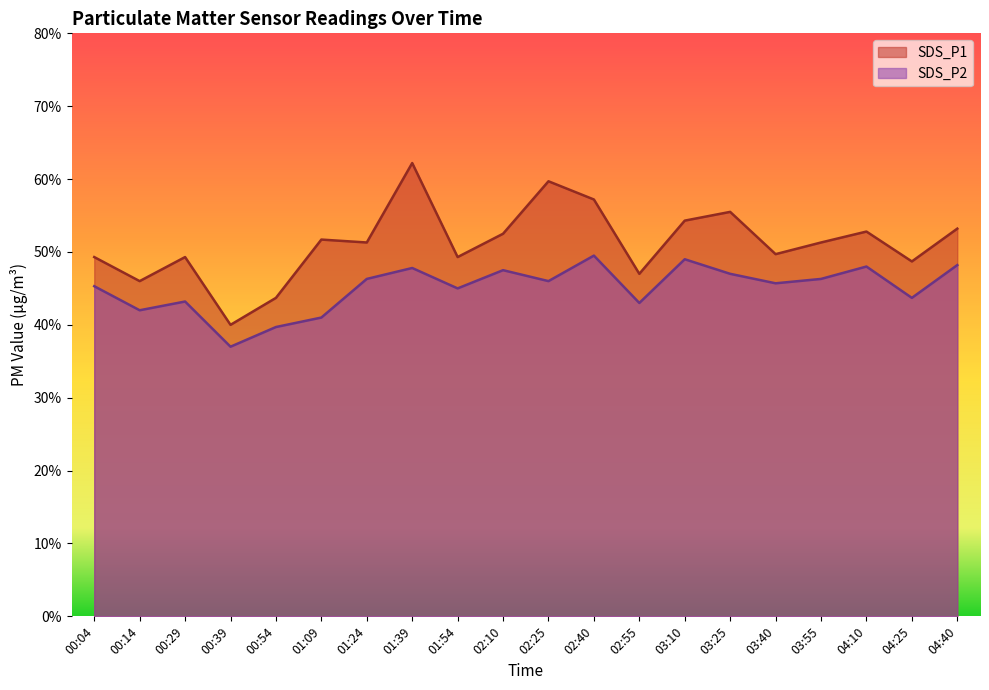

In SDS_P2, how many points are higher than both neighbors (excluding endpoints)?

6